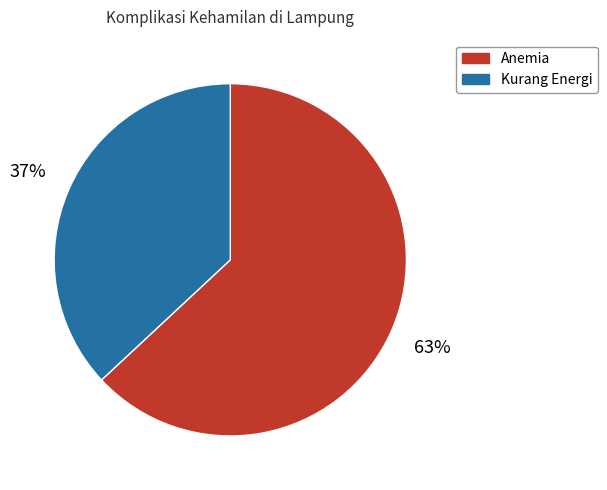

Approximately how many times larger is the value at Anemia compared to Kurang Energi?

1.7